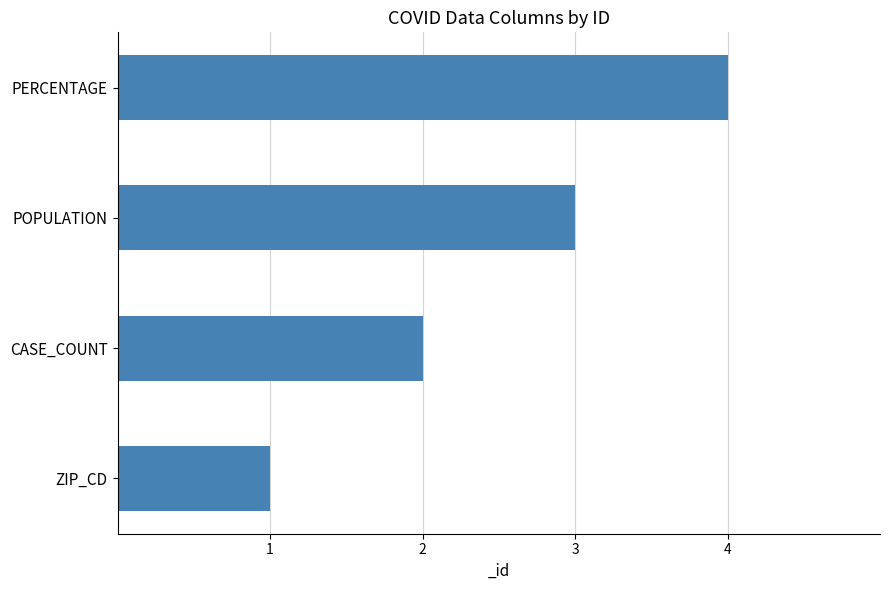

The chart shows a value of 1 at ZIP_CD. True or false?

True